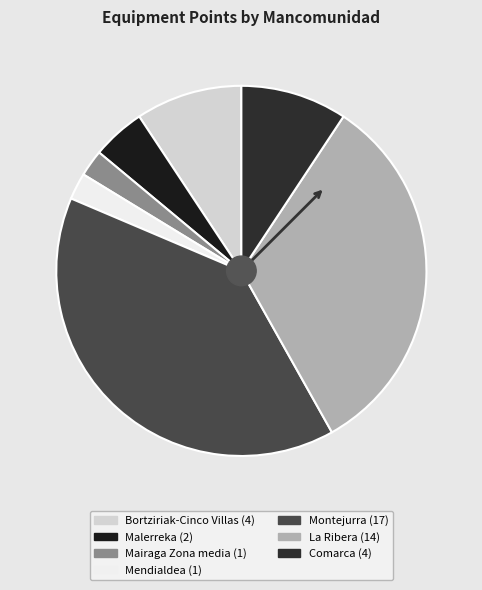

How many segments does this pie chart have?

7